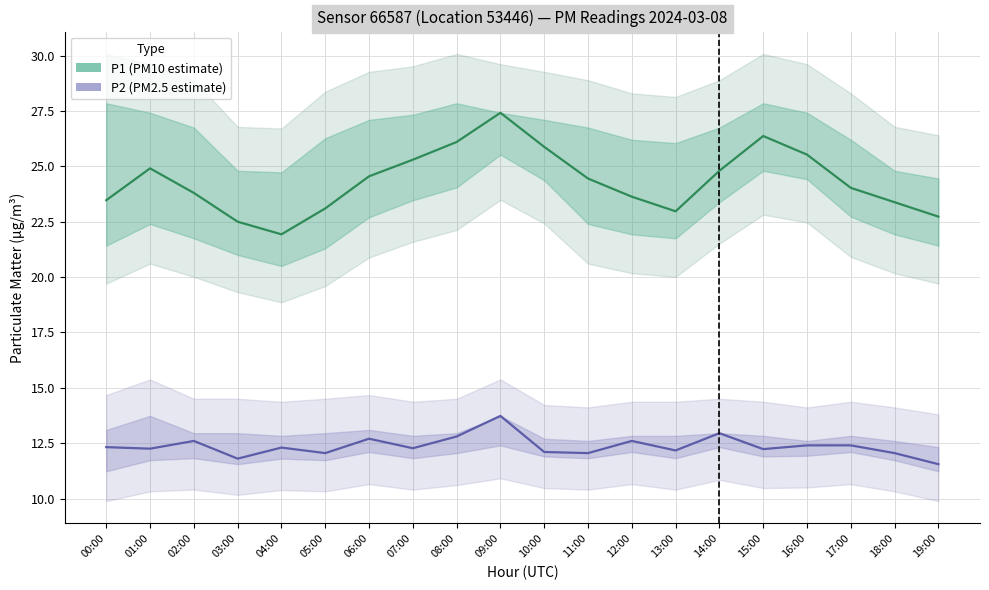

In P2 (PM2.5 estimate), how many points are lower than both neighbors (excluding endpoints)?

7